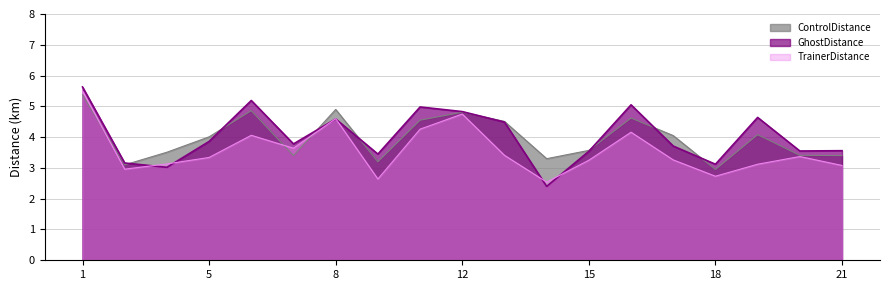

Is it true that TrainerDistance equals 7.3 at 1?

False